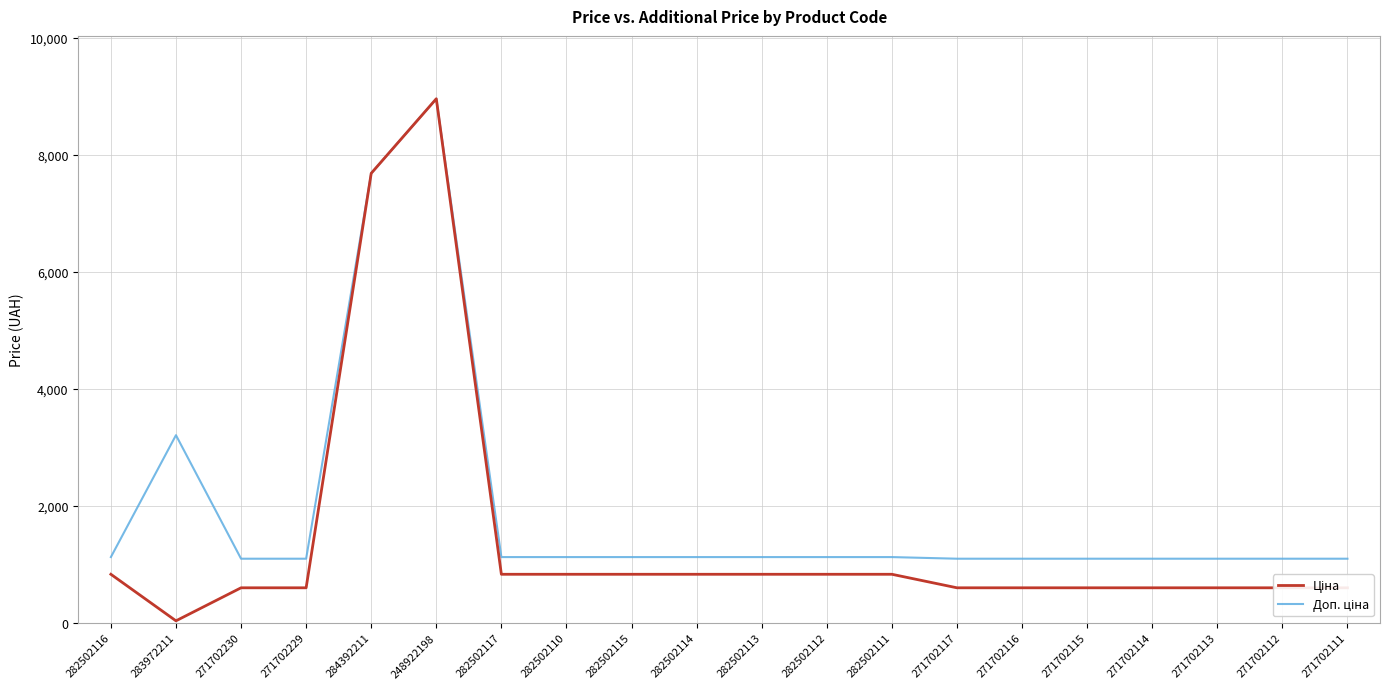

What is the difference between the highest and lowest values at 271702117?

497.2